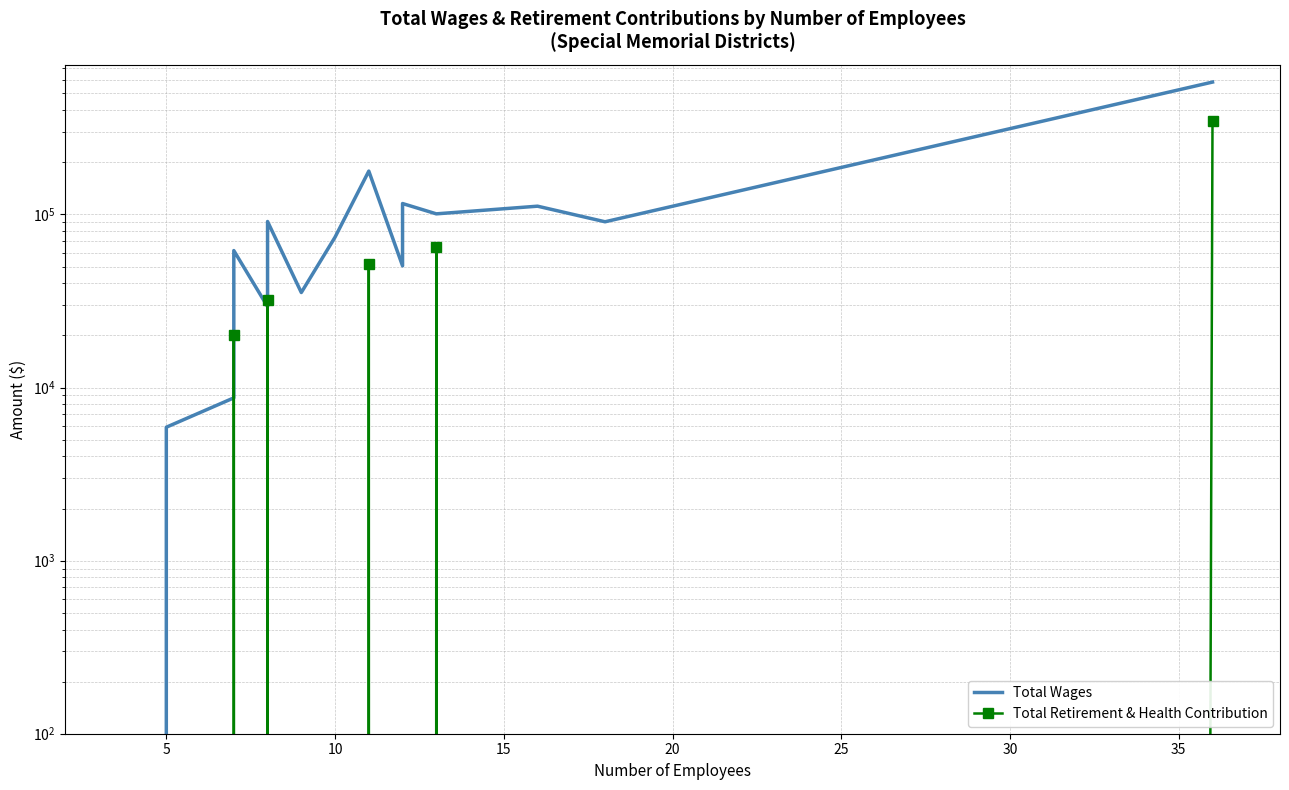

True or false: Total Retirement & Health Contribution and Total Wages intersect in this chart.

False